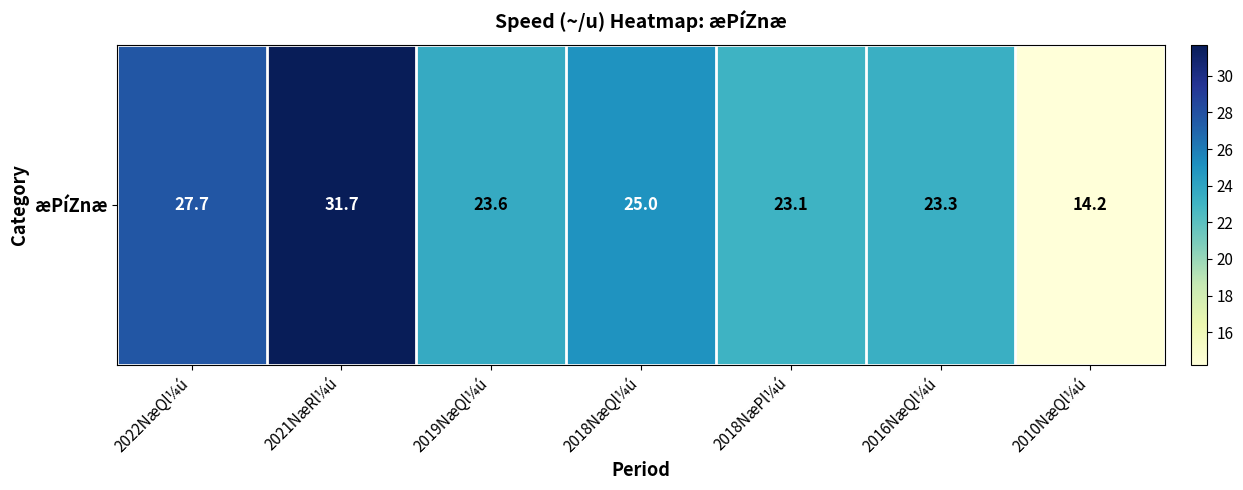

Which category has the highest value across all series?

2021NæRl¼ú